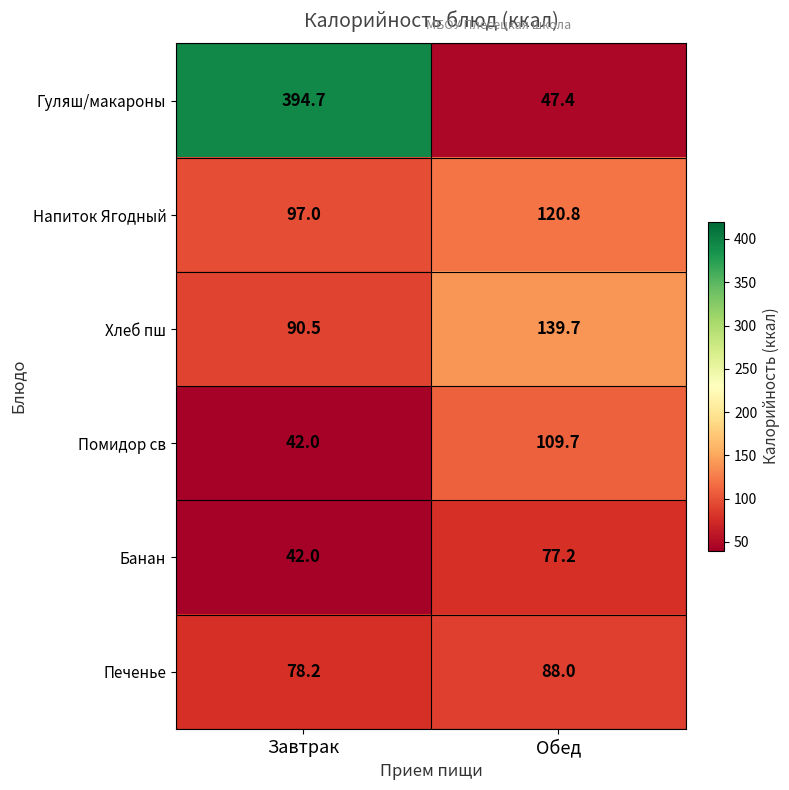

At how many categories does at least one series exceed 331?

1